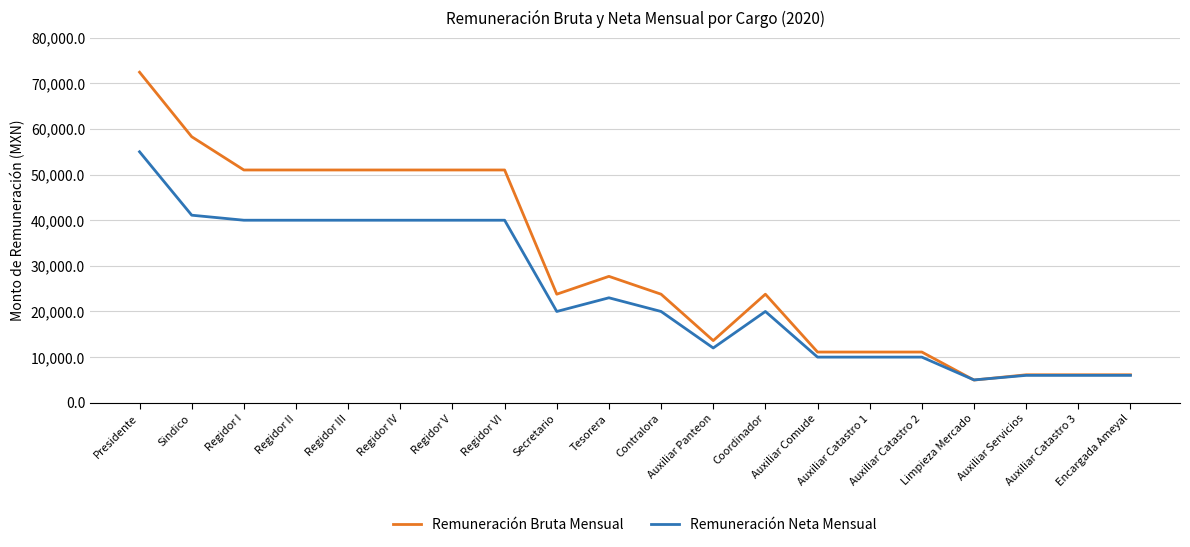

What is the highest value of the Remuneración Bruta Mensual series?

72438.7